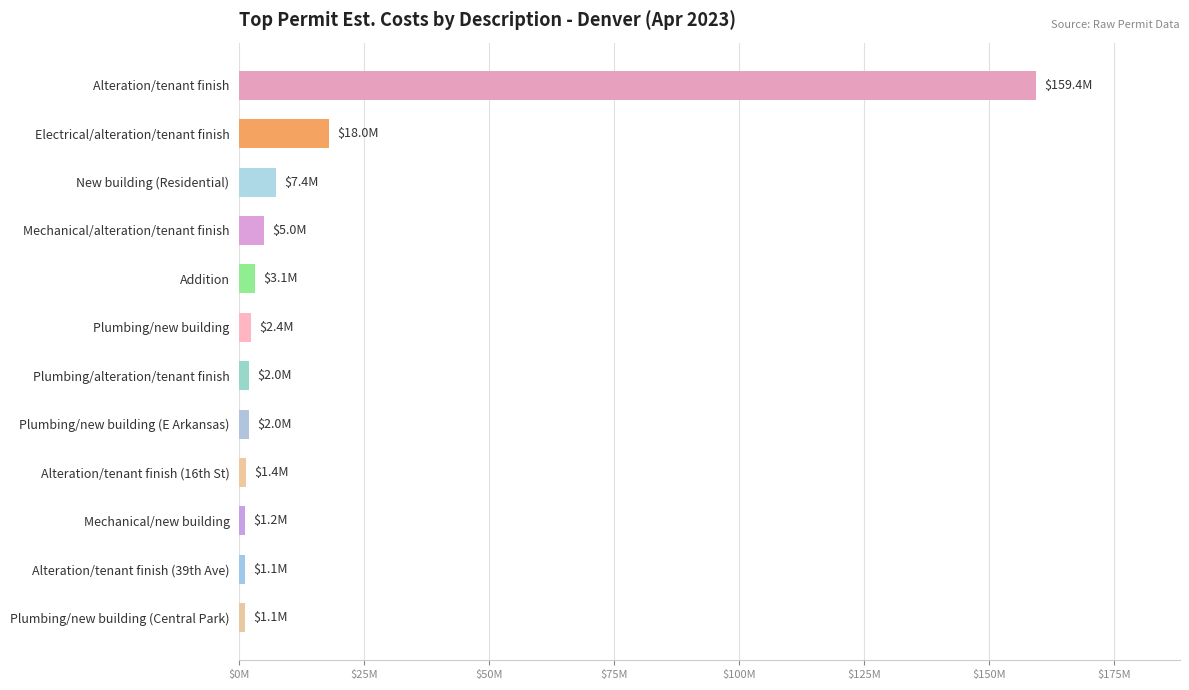

Are the bars horizontal?

Yes